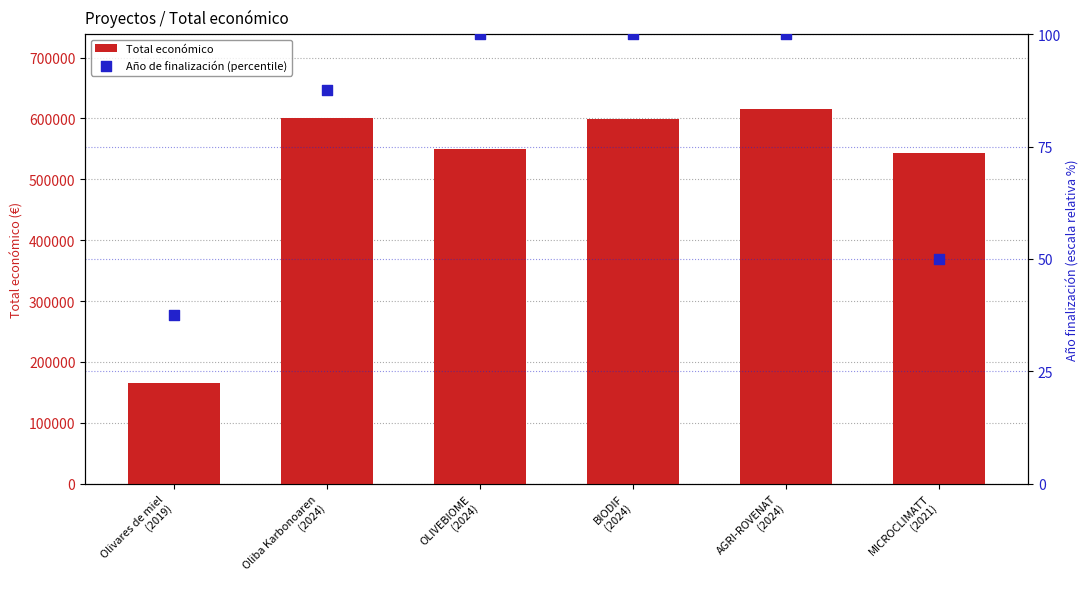

Is the value of Total económico at AGRI-ROVENAT
(2024) greater than the value of Año de finalización (percentile) at Oliba Karbonoaren
(2024)?

Yes